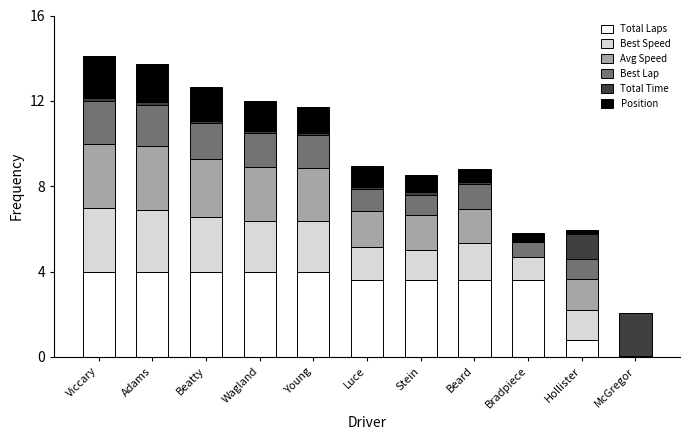

How many data points does each series have?

11